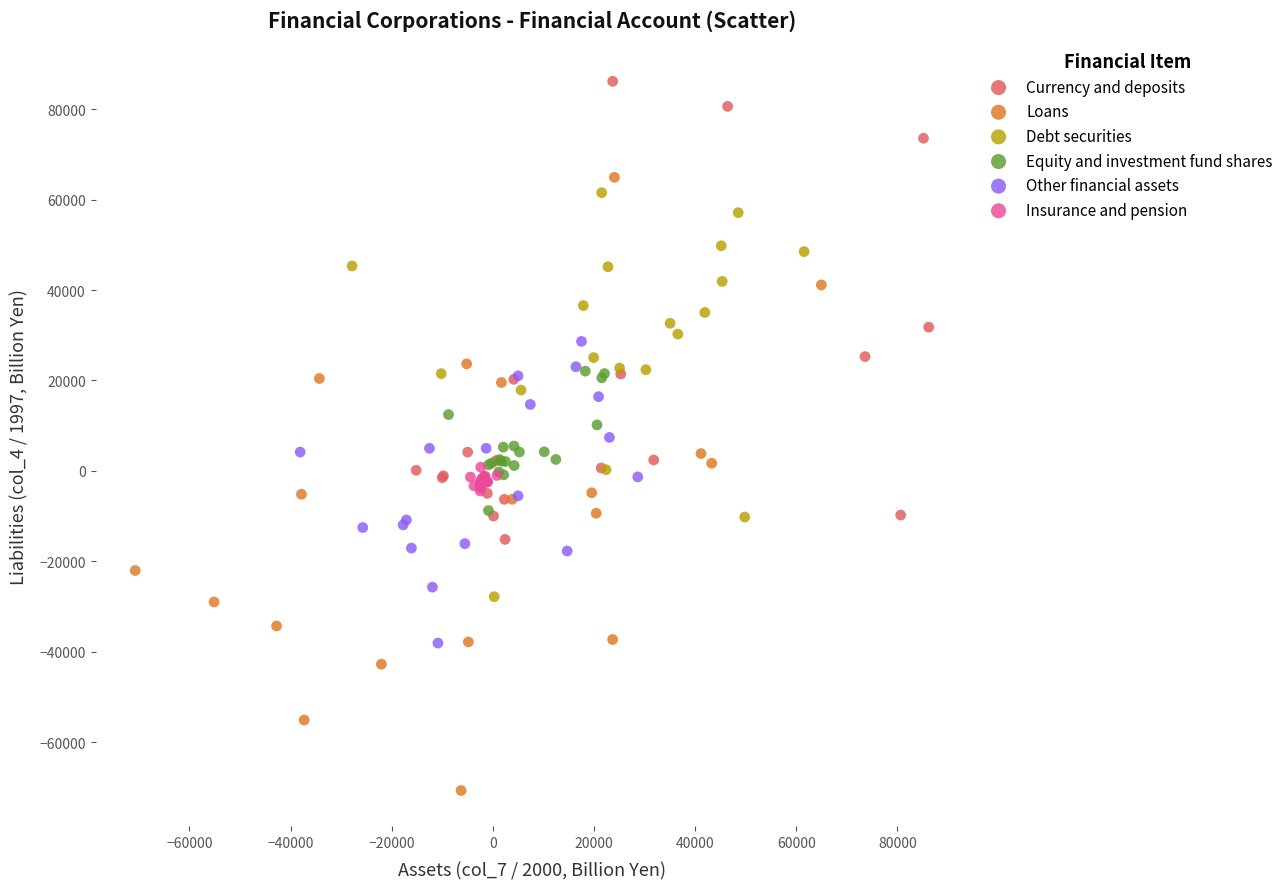

Which series has the widest spread of Y values?

Loans